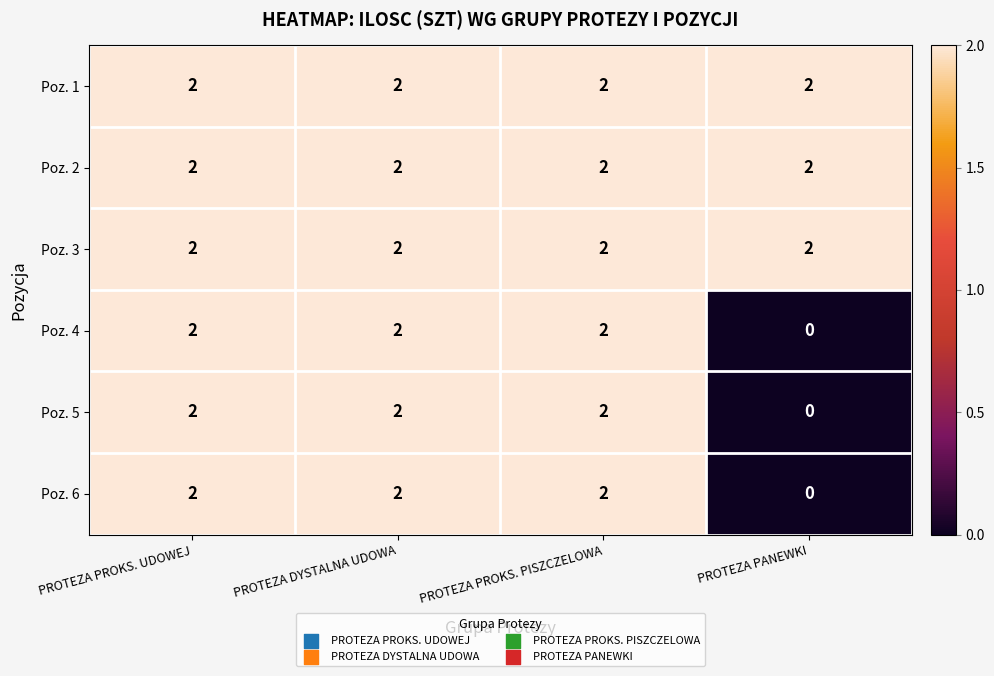

The Poz. 3 series shows 3 at PROTEZA DYSTALNA UDOWA. True or false?

False